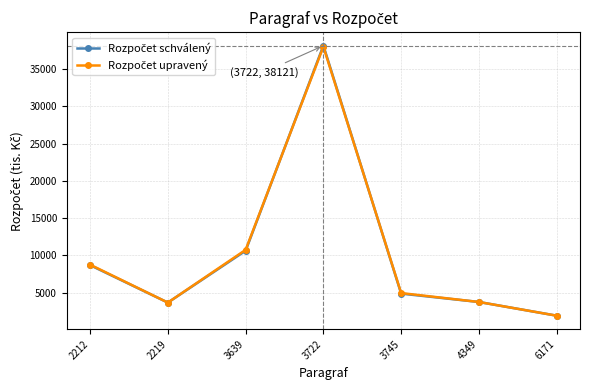

What is the smallest value displayed?

1916.0